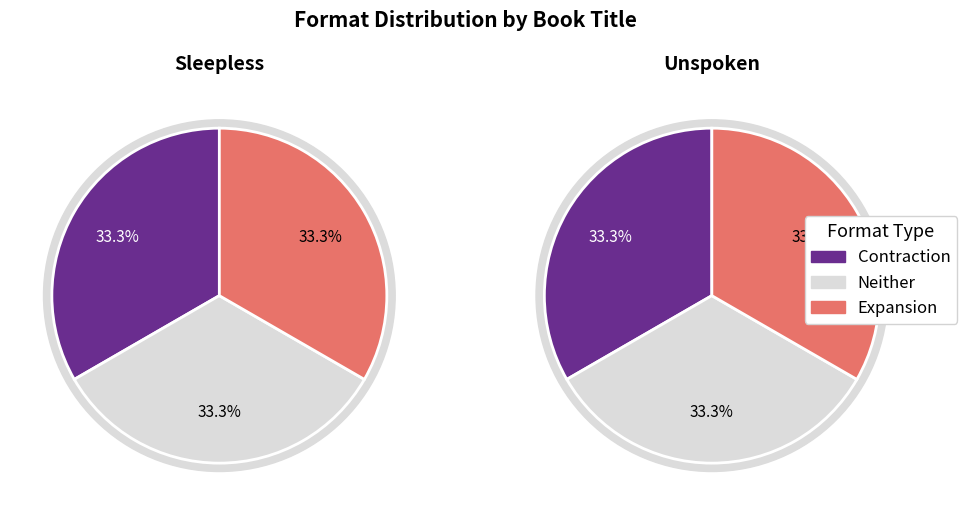

Combined, what portion of the pie is Sleepless and Unspoken?

100.0%